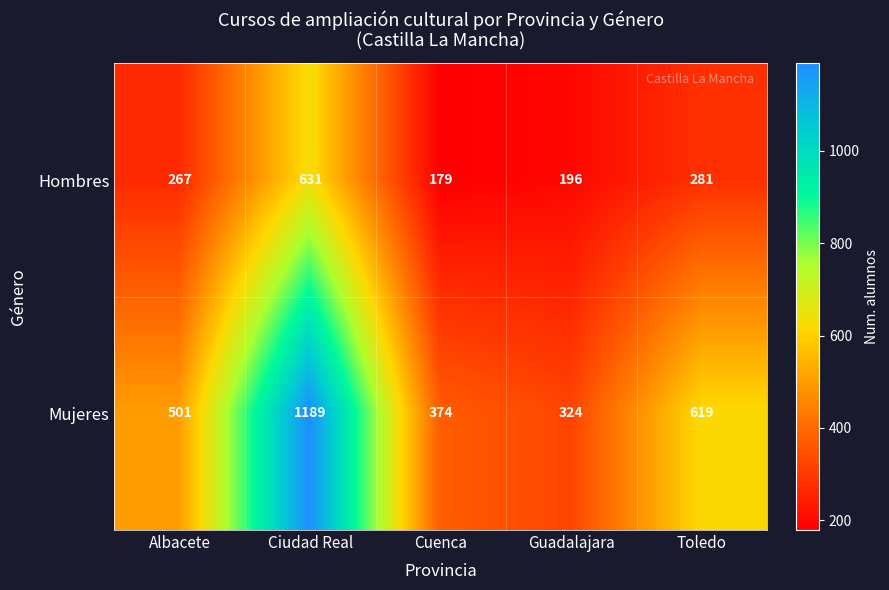

What is the average value of the Mujeres series?

601